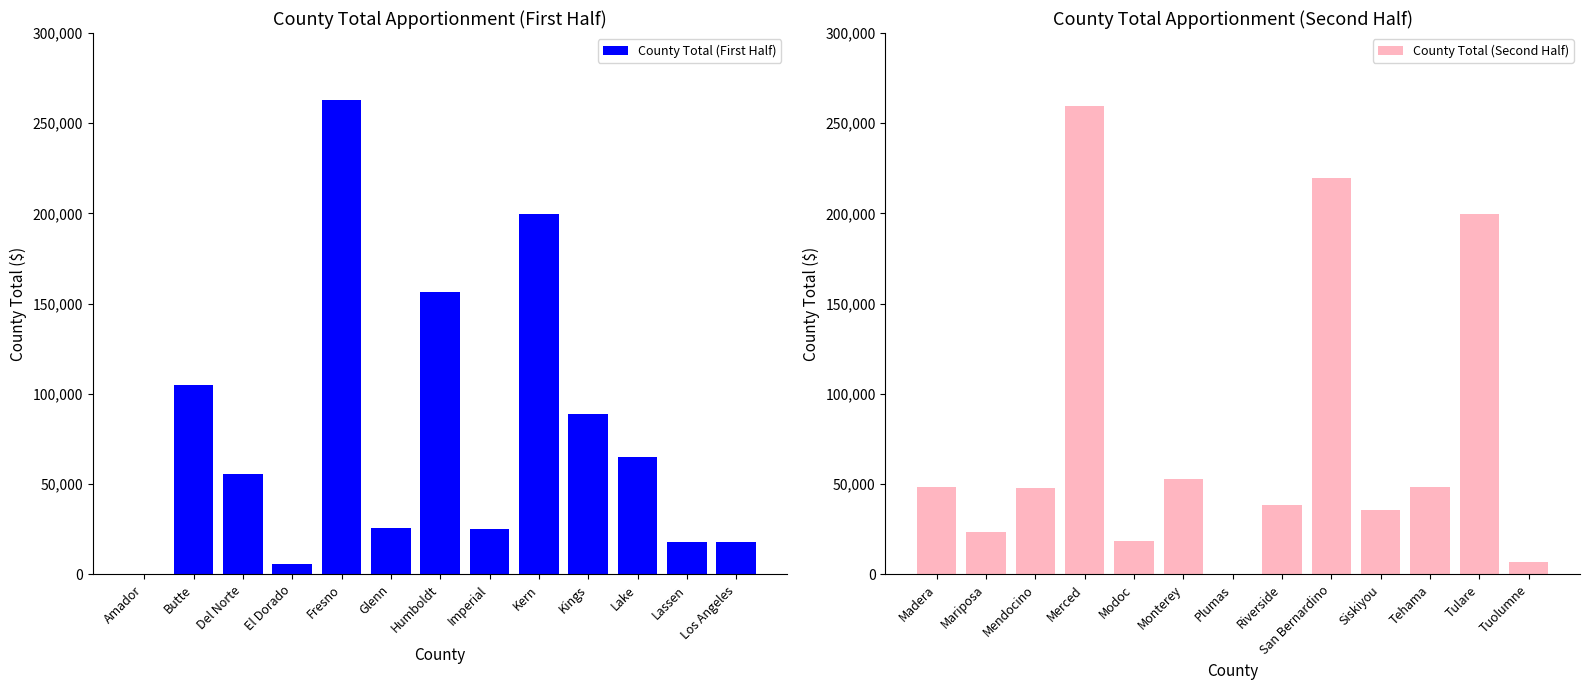

How many categories are shown in the chart?

13